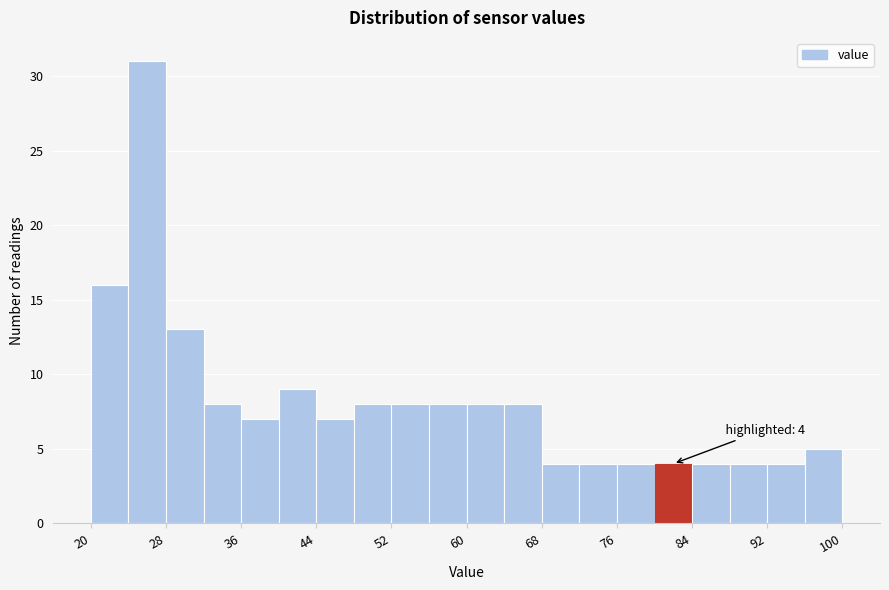

Over which range of the x-axis is the bar tallest?

24 to 28